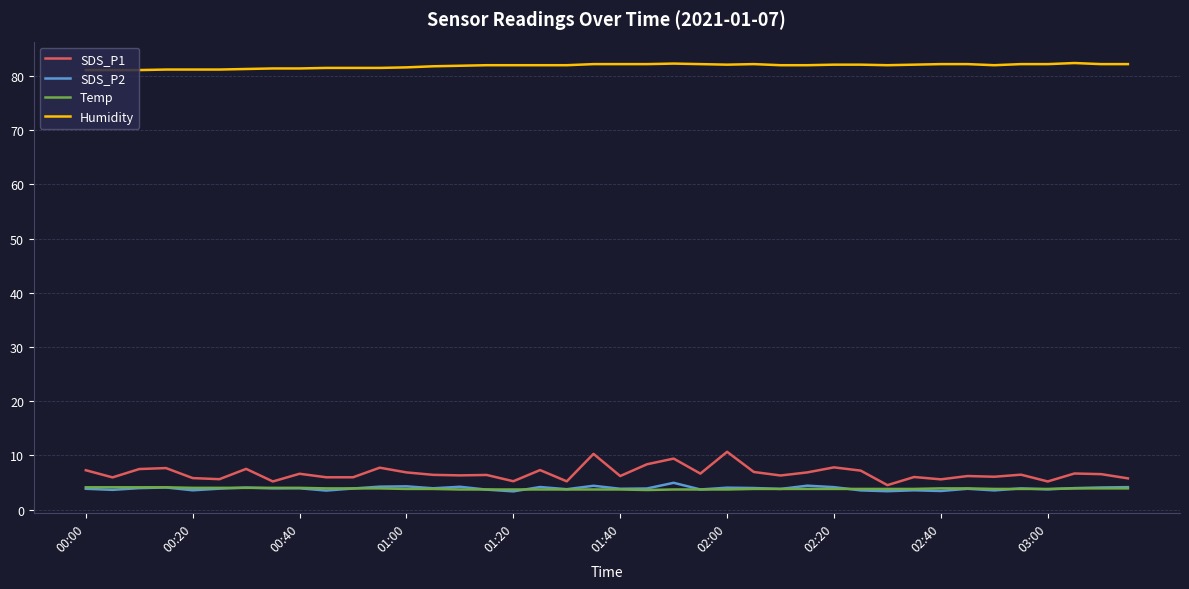

What is the greatest value displayed?

82.4